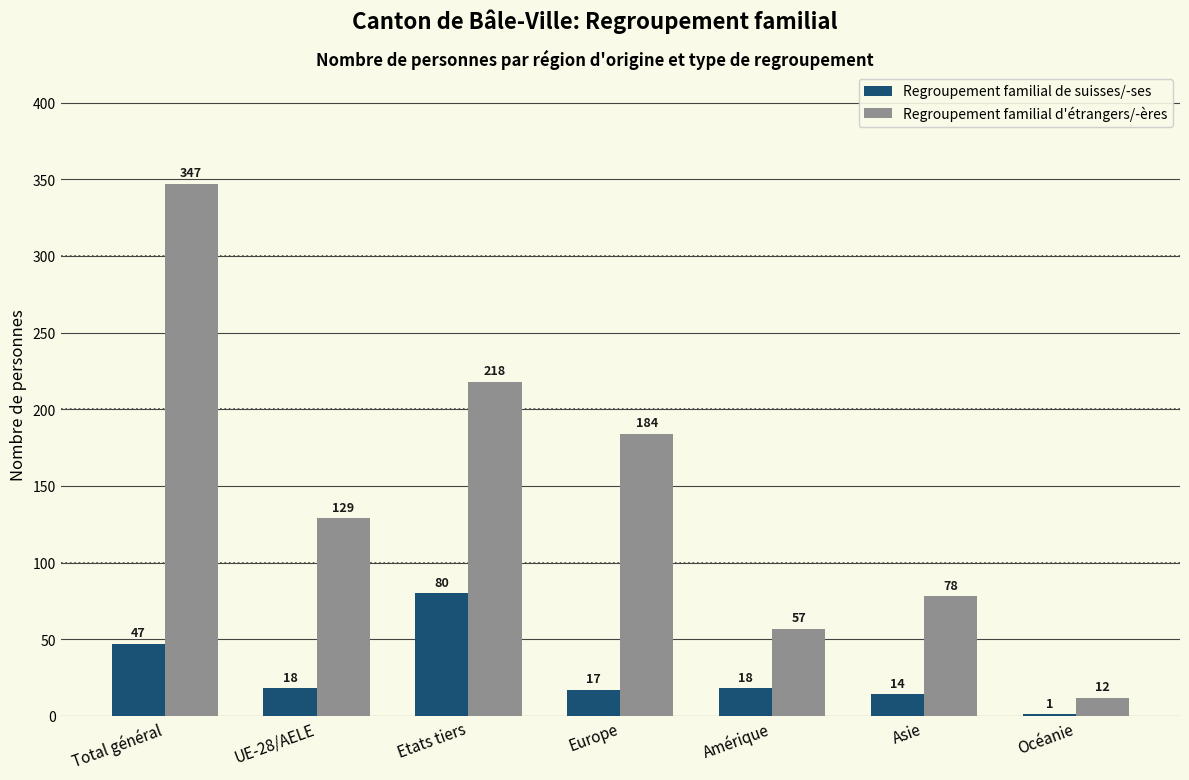

Which category has the highest value in the Regroupement familial d'étrangers/-ères series?

Total général